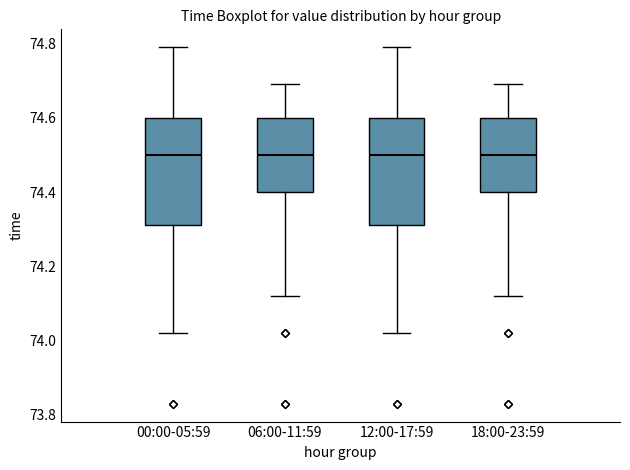

Reading left to right, read every box against the y-axis: the position of its median line, the range the box covers, and the ends of its whiskers. The values are not printed on the chart, so give them approximately, as read against the axis.

00:00-05:59: median 74.50, box 74.32 to 74.60, whiskers 74.02 to 74.80
06:00-11:59: median 74.50, box 74.40 to 74.60, whiskers 74.12 to 74.70
12:00-17:59: median 74.50, box 74.32 to 74.60, whiskers 74.02 to 74.80
18:00-23:59: median 74.50, box 74.40 to 74.60, whiskers 74.12 to 74.70